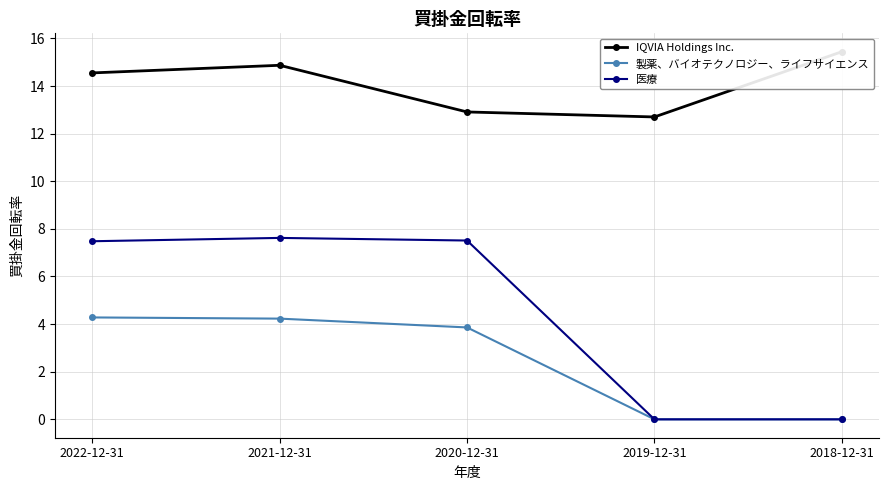

True or false: 製薬、バイオテクノロジー、ライフサイエンス and IQVIA Holdings Inc. cross at least once.

False